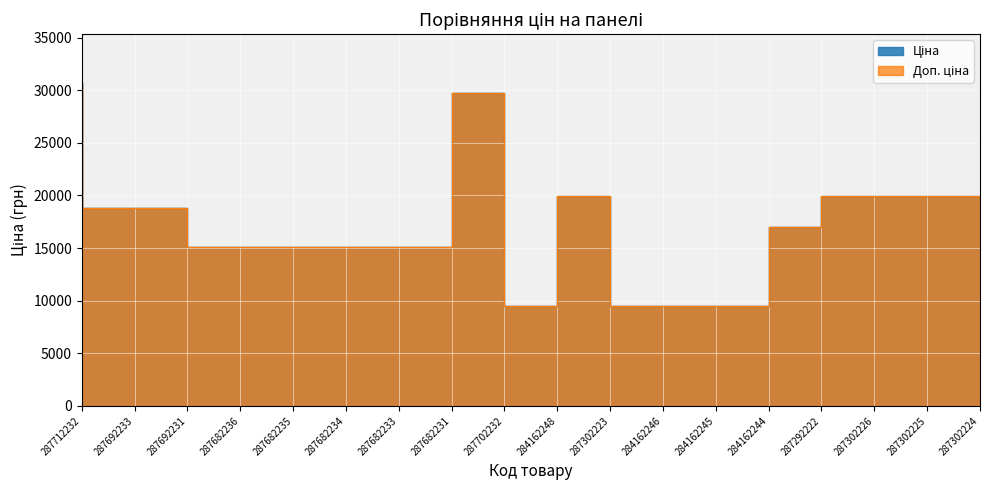

What is the approximate value of Ціна at 287702232?

29747.2